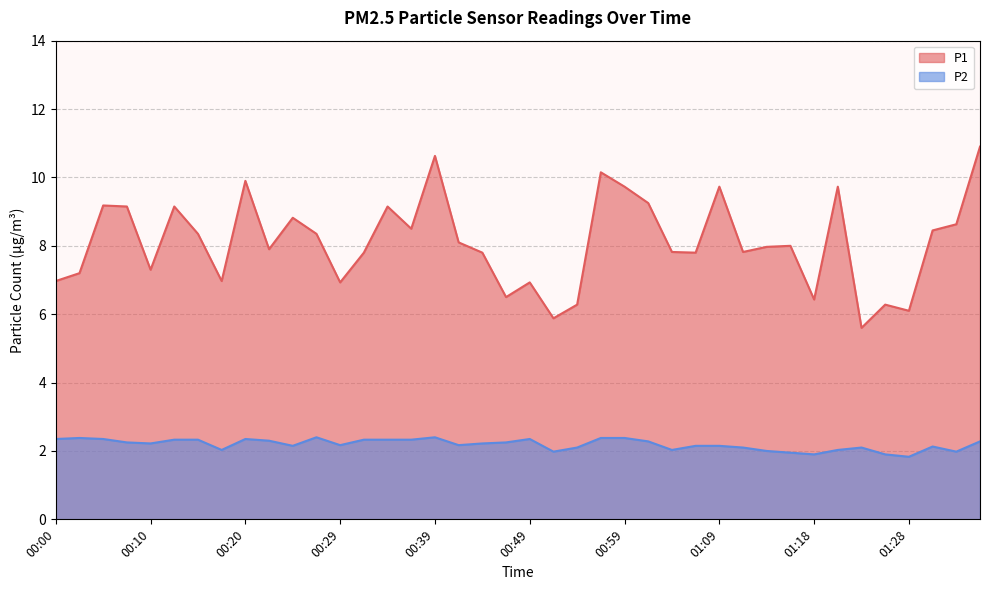

Reading left to right, extract all data points from this chart.

P1: 7.0	7.2	9.2	9.2	7.3	9.2	8.3	7.0	9.9	7.9	8.8	8.3	6.9	7.8	9.2	8.5	10.6	8.1	7.8	6.5	6.9	5.9	6.3	10.2	9.7	9.2	7.8	7.8	9.7	7.8	8.0	8.0	6.4	9.7	5.6	6.3	6.1	8.4	8.6	10.9
P2: 2.4	2.4	2.4	2.2	2.2	2.3	2.3	2.0	2.4	2.3	2.1	2.4	2.2	2.3	2.3	2.3	2.4	2.2	2.2	2.2	2.4	2.0	2.1	2.4	2.4	2.3	2.0	2.1	2.1	2.1	2.0	1.9	1.9	2.0	2.1	1.9	1.8	2.1	2.0	2.3